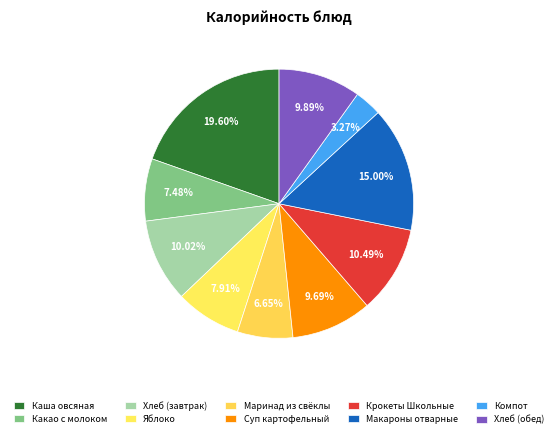

Does any single category account for the majority?

No